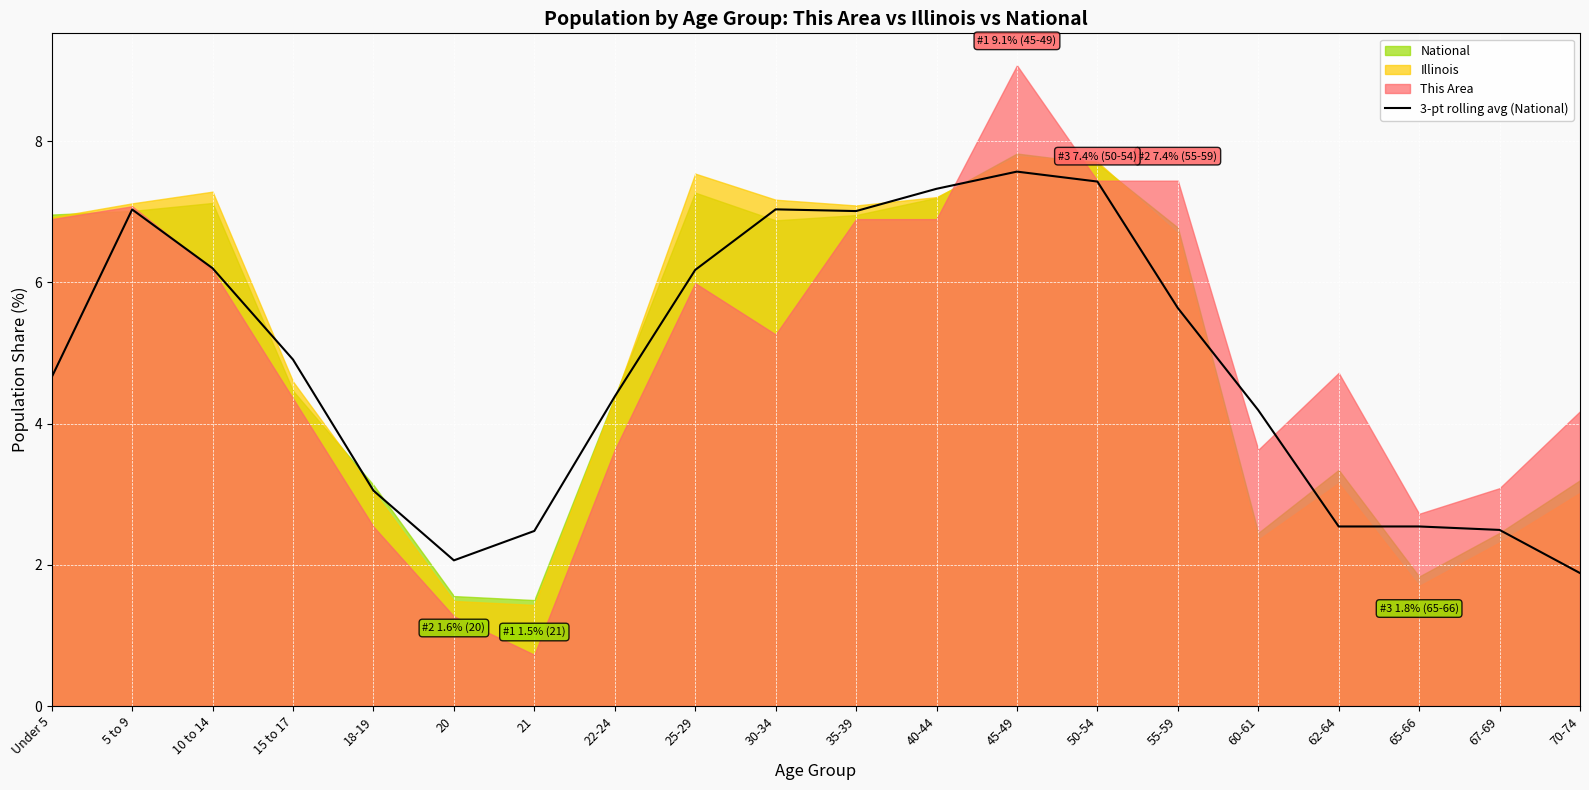

Count the number of categories in the chart.

20